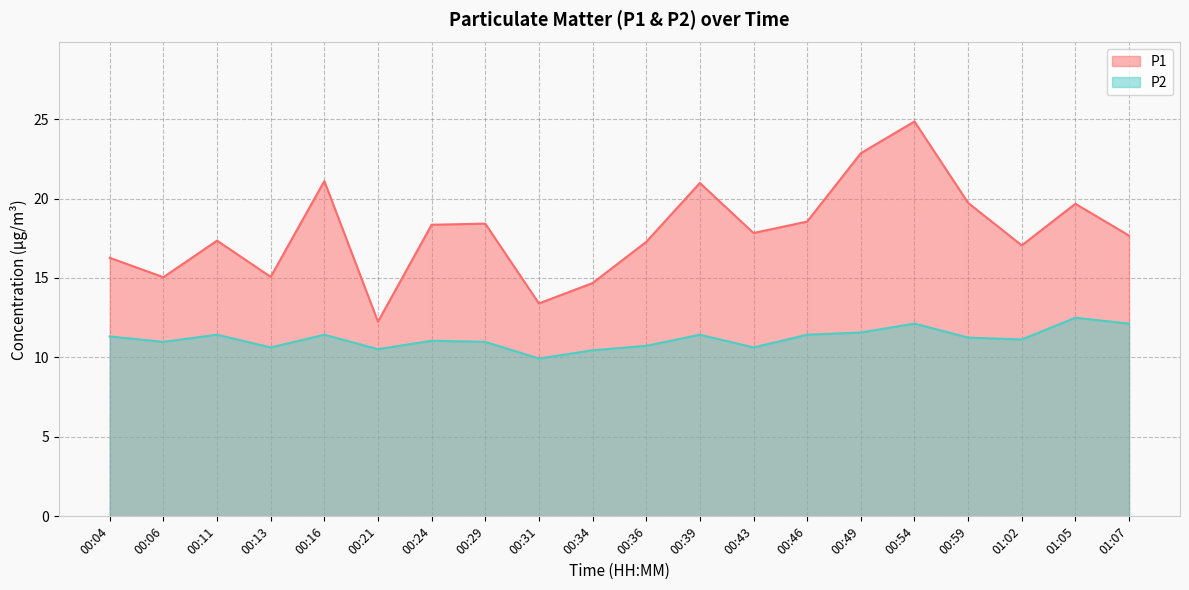

What is the difference between the second highest and minimum values in the P1 series?

10.6